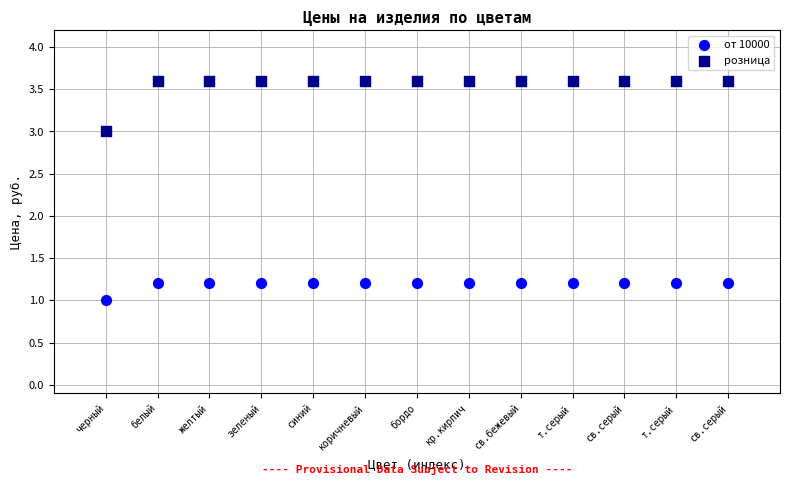

Which series reaches the minimum Y coordinate?

от 10000